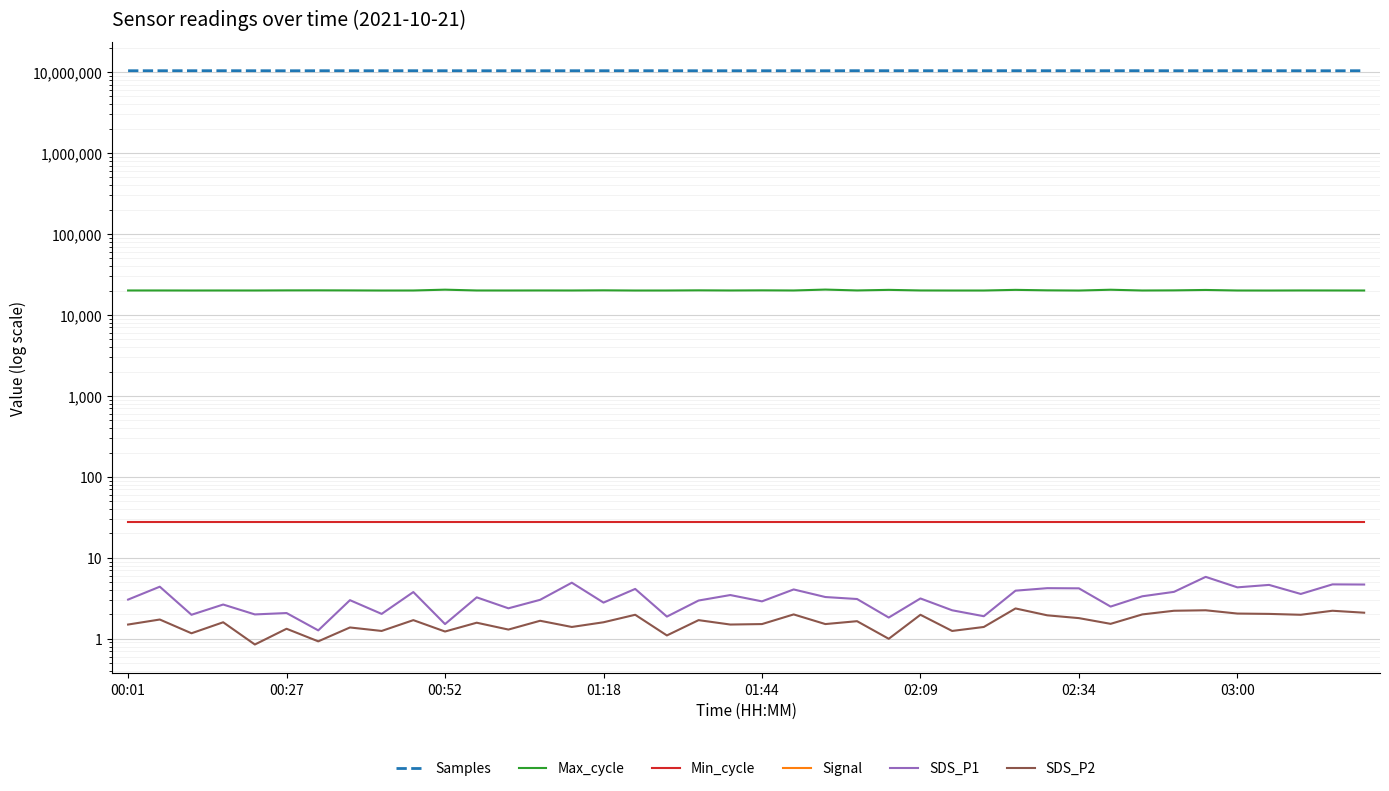

Rank the series by their maximum value, from highest to lowest.

Samples, Max_cycle, Min_cycle, SDS_P1, SDS_P2, Signal